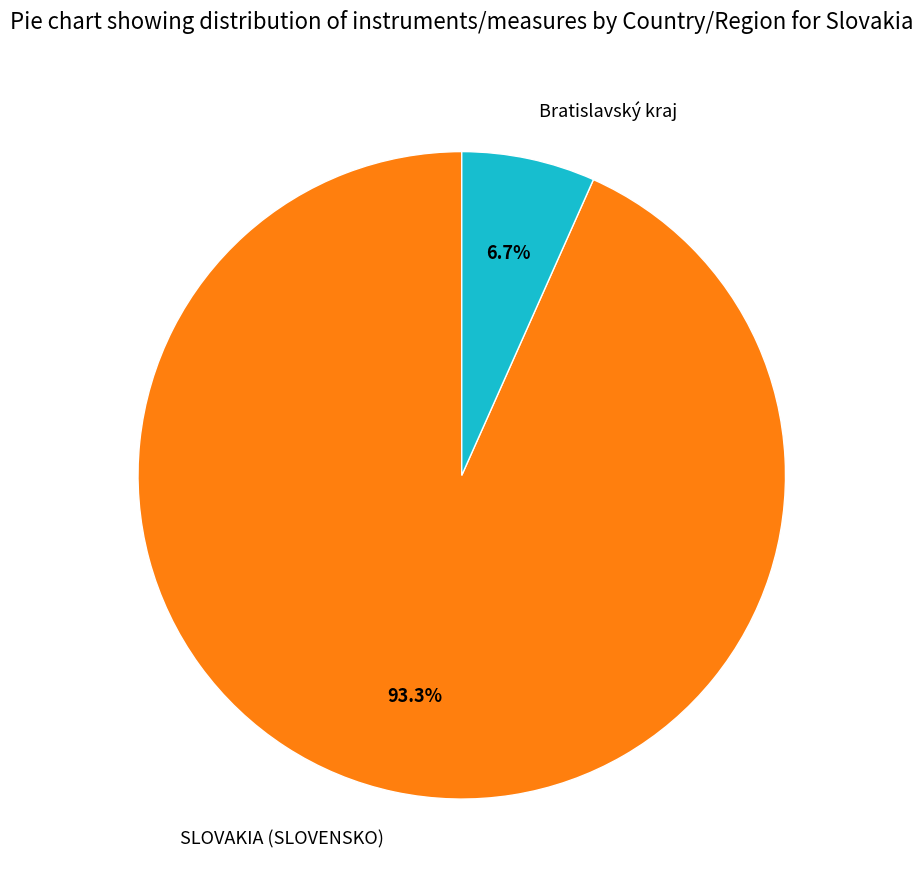

Count the number of slices in the pie.

2